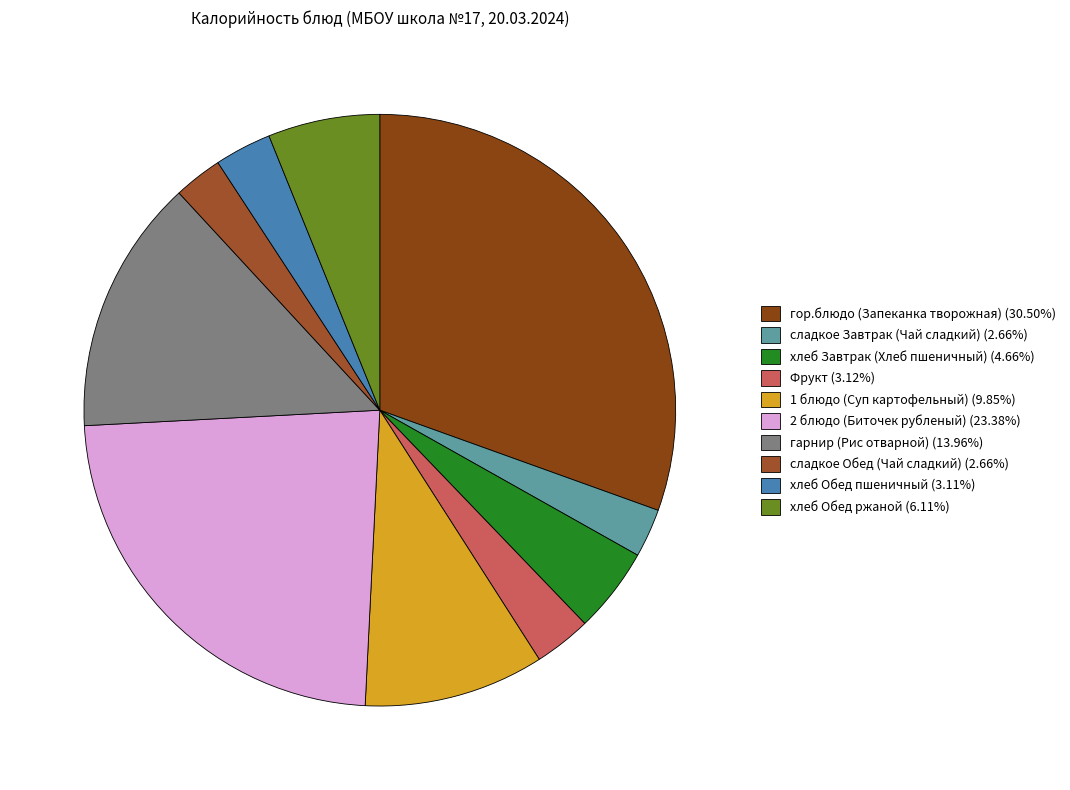

To the nearest percent, what percentage of the pie is хлеб Завтрак (Хлеб пшеничный)?

5%